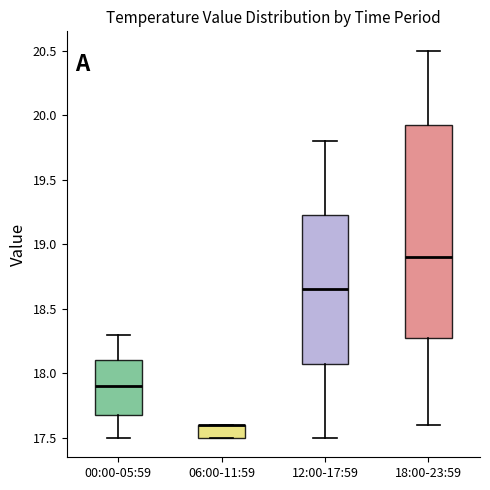

Where is the lower edge of the box for 06:00-11:59 on the y-axis? The values are not printed on the chart, so give them approximately, as read against the axis.

17.50